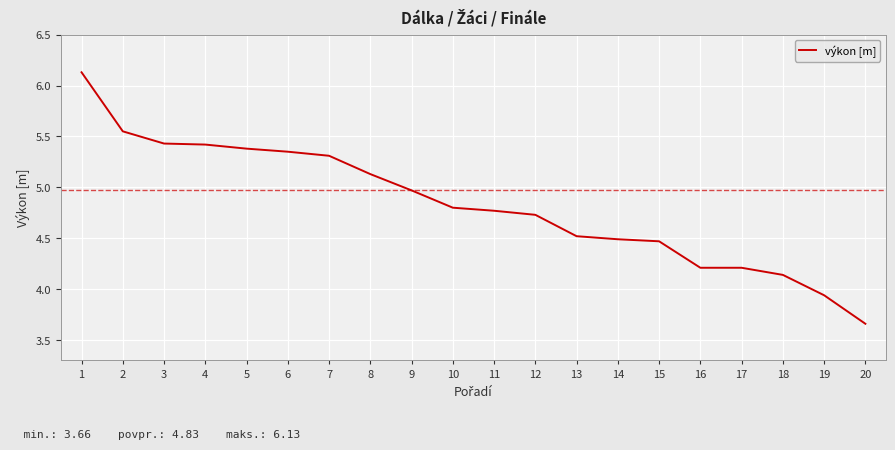

Read the value at 14.

4.5